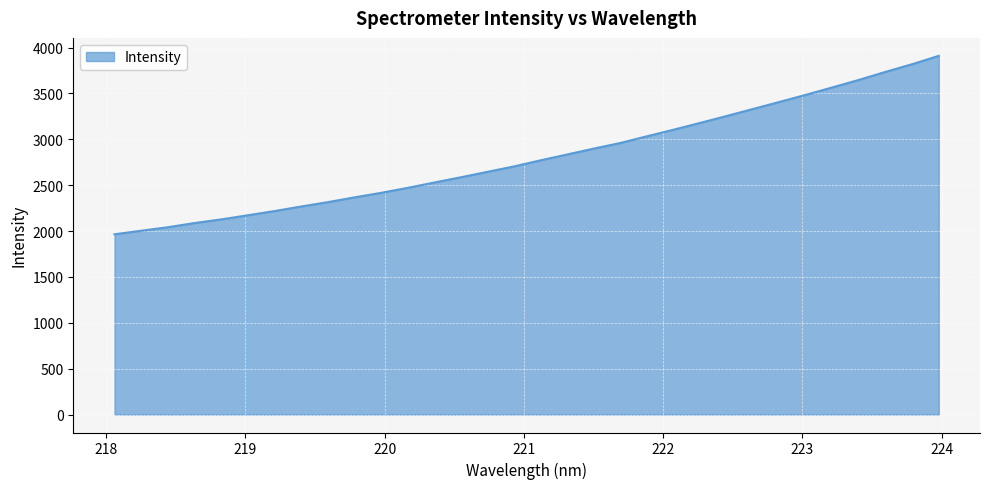

What is the maximum value shown in the chart?

3909.5